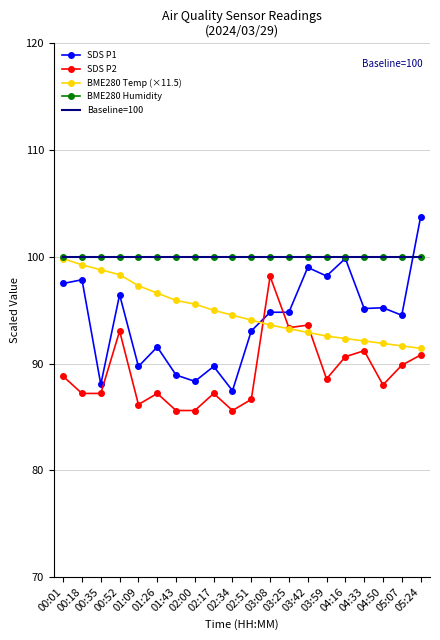

What is the total value across all series at 02:00?

469.5